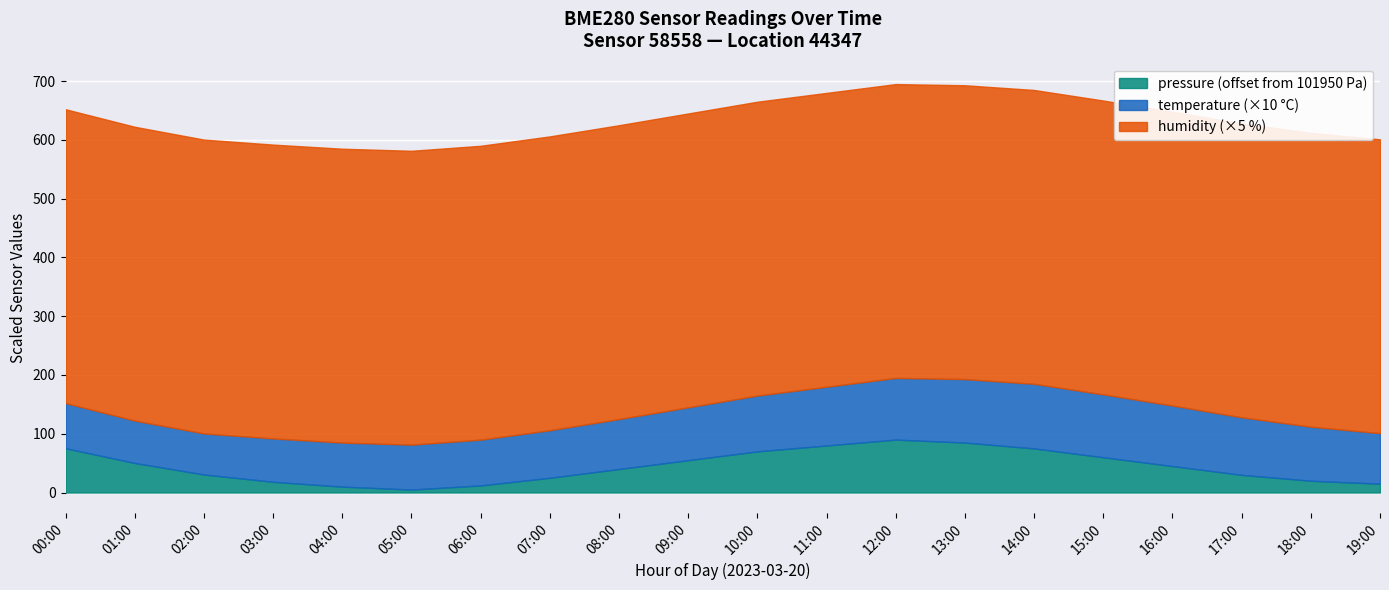

What is the difference between the second highest and second lowest values in the pressure series?

75.0